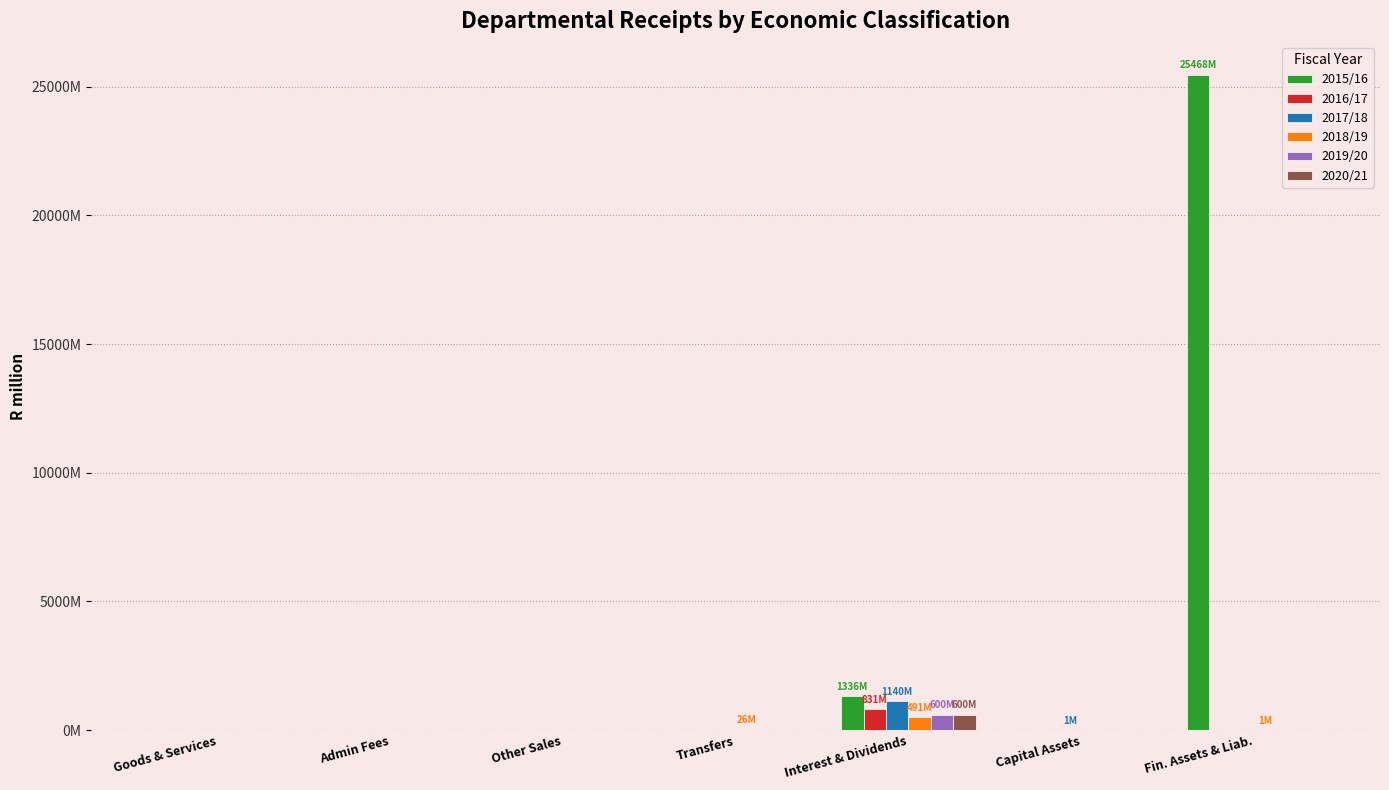

Does the chart contain stacked bars?

No